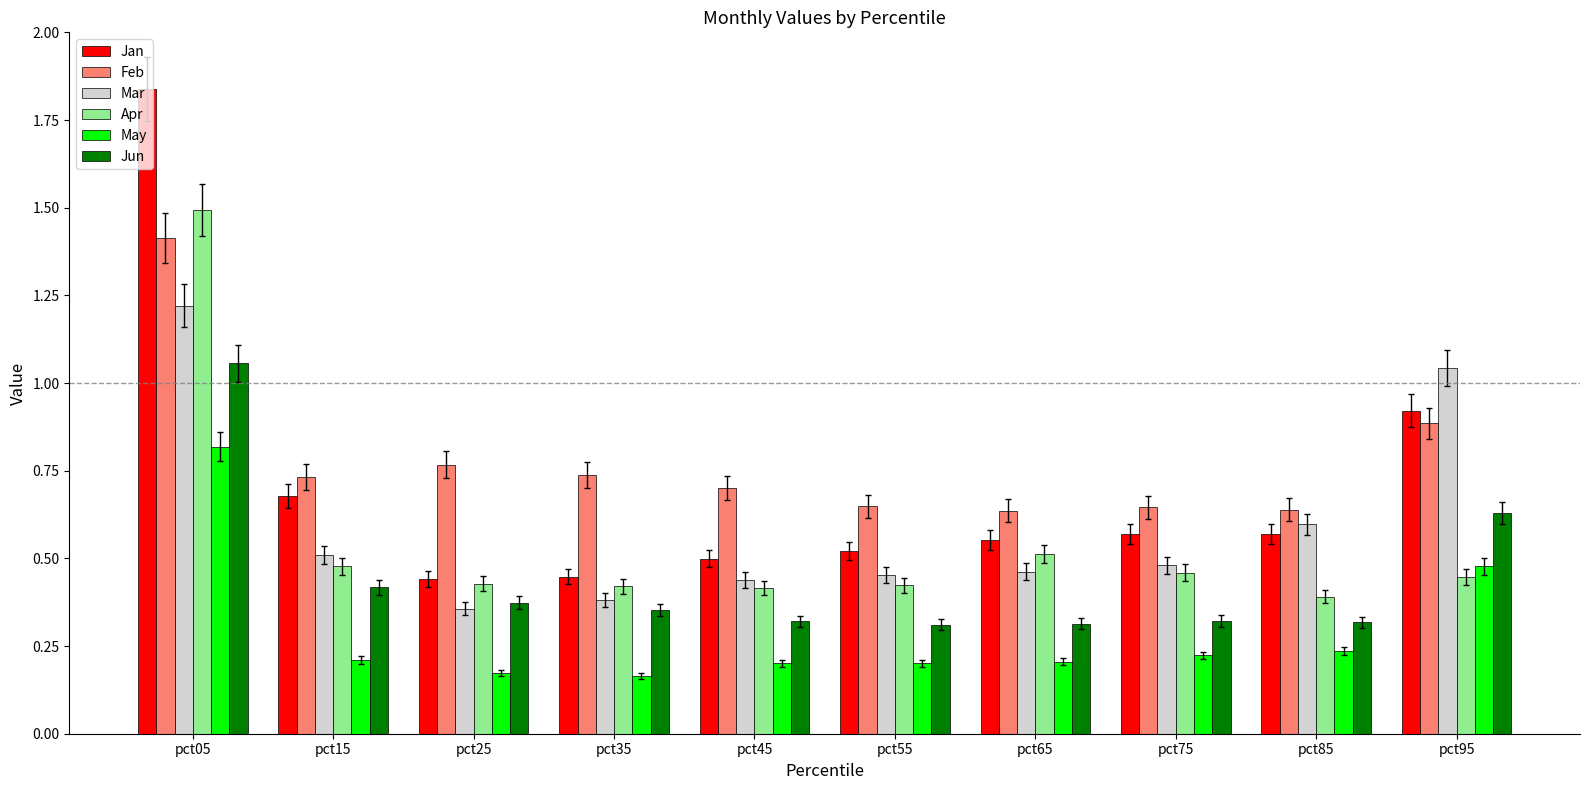

What is the value of the Feb bar at the 1st from the left?

1.4